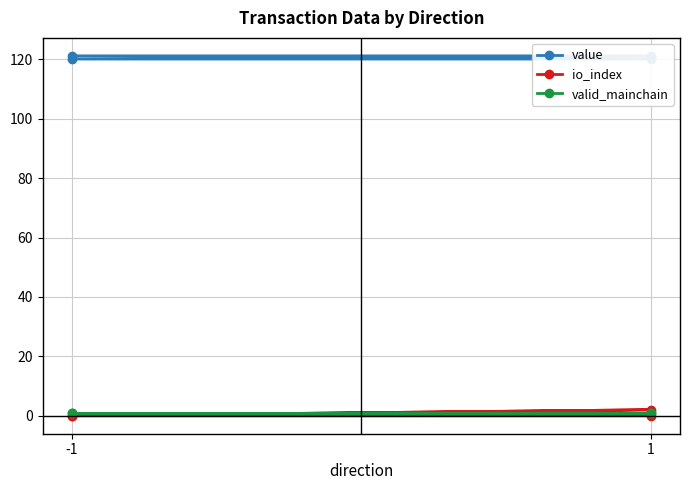

Is the value of valid_mainchain at 1 greater than the value of value at 1?

No